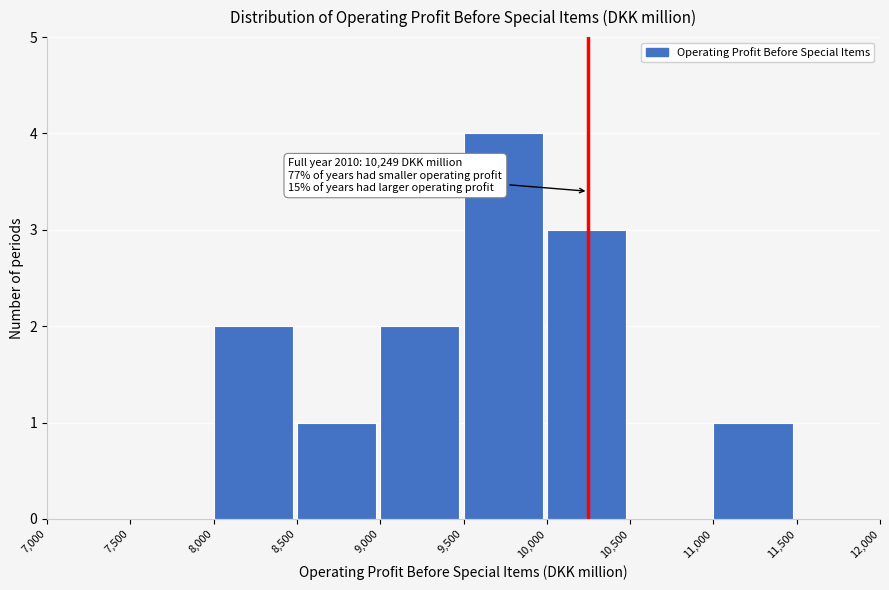

Which range on the x-axis has the tallest bar?

9,500 to 10,000